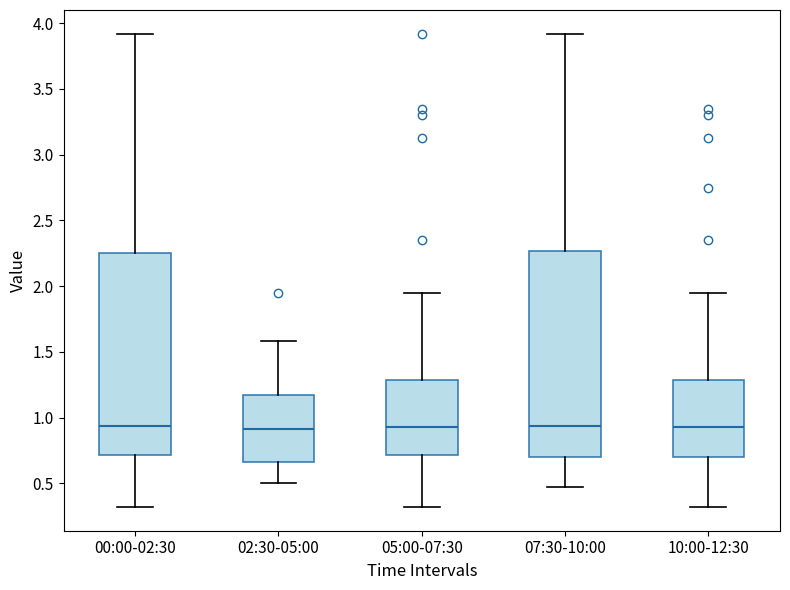

Reading left to right, transcribe this box plot: for each box, give where its median line is, the range the box spans, and where its two whiskers end, as read against the y-axis. The values are not printed on the chart, so give them approximately, as read against the axis.

00:00-02:30: median 0.95, box 0.70 to 2.25, whiskers 0.30 to 3.90
02:30-05:00: median 0.90, box 0.65 to 1.15, whiskers 0.50 to 1.60
05:00-07:30: median 0.95, box 0.70 to 1.30, whiskers 0.30 to 1.95
07:30-10:00: median 0.95, box 0.70 to 2.25, whiskers 0.45 to 3.90
10:00-12:30: median 0.95, box 0.70 to 1.30, whiskers 0.30 to 1.95